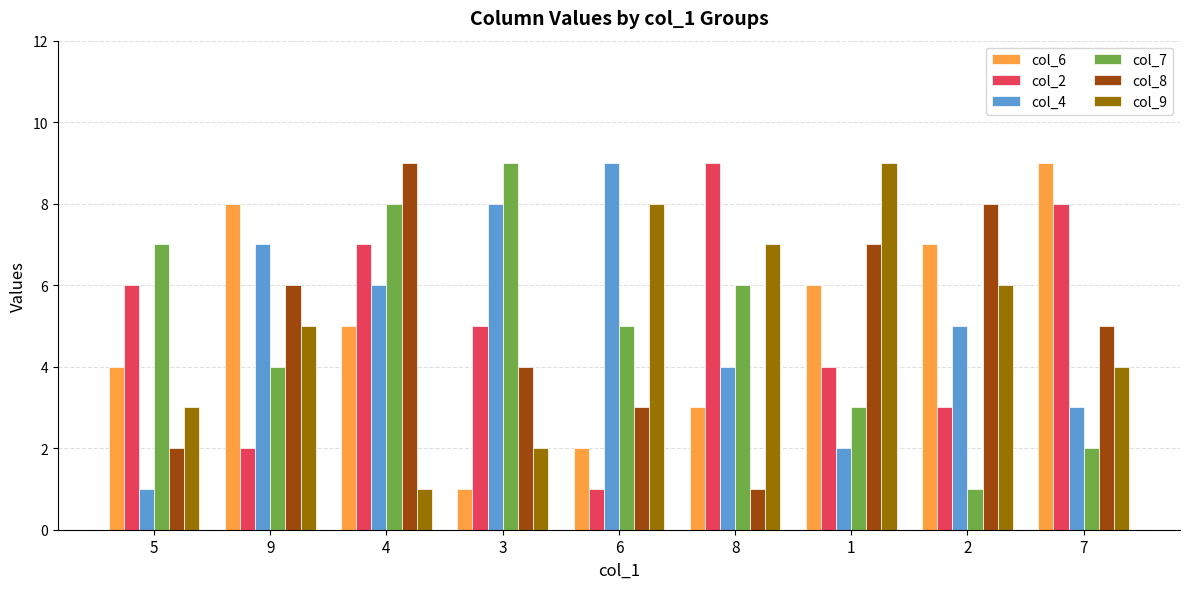

Reading left to right, transcribe all the data shown in this chart.

col_6: 5=4	9=8	4=5	3=1	6=2	8=3	1=6	2=7	7=9
col_2: 5=6	9=2	4=7	3=5	6=1	8=9	1=4	2=3	7=8
col_4: 5=1	9=7	4=6	3=8	6=9	8=4	1=2	2=5	7=3
col_7: 5=7	9=4	4=8	3=9	6=5	8=6	1=3	2=1	7=2
col_8: 5=2	9=6	4=9	3=4	6=3	8=1	1=7	2=8	7=5
col_9: 5=3	9=5	4=1	3=2	6=8	8=7	1=9	2=6	7=4